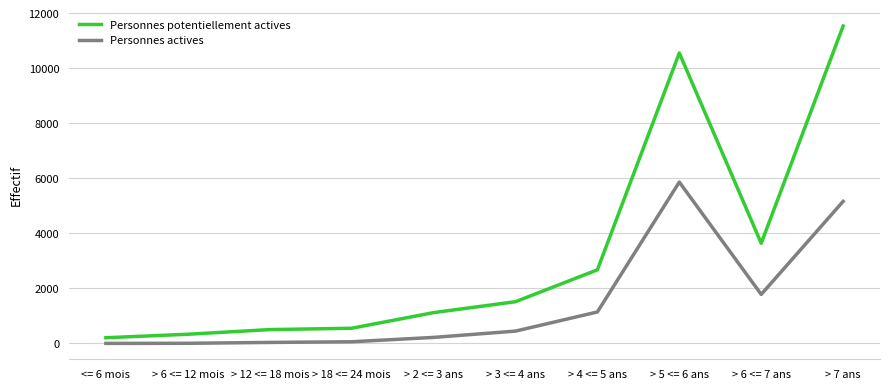

Rank the series by their average value, from lowest to highest.

Personnes actives, Personnes potentiellement actives